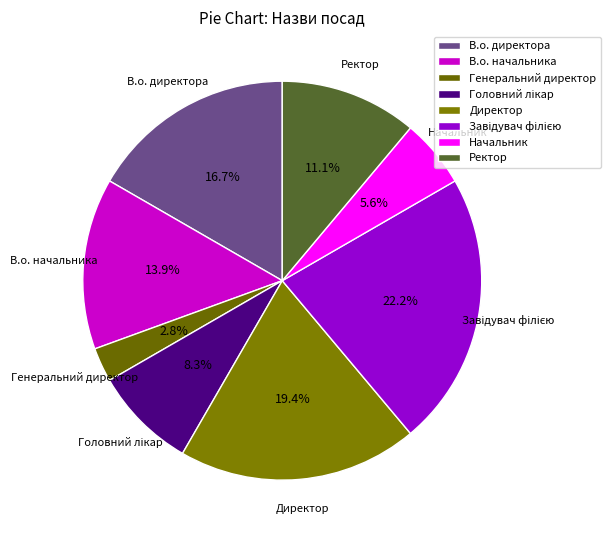

To the nearest percent, what portion does В.о. директора represent?

17%